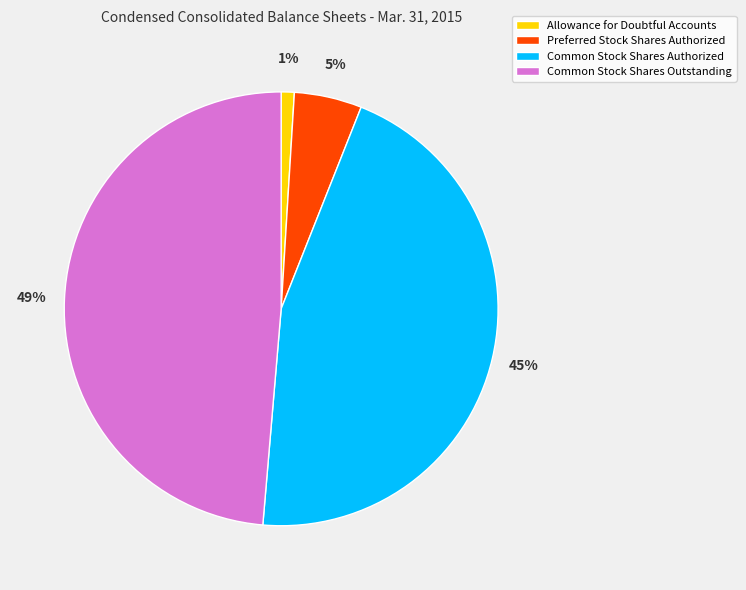

To the nearest percent, what is the difference between the largest and smallest slice percentages?

48%